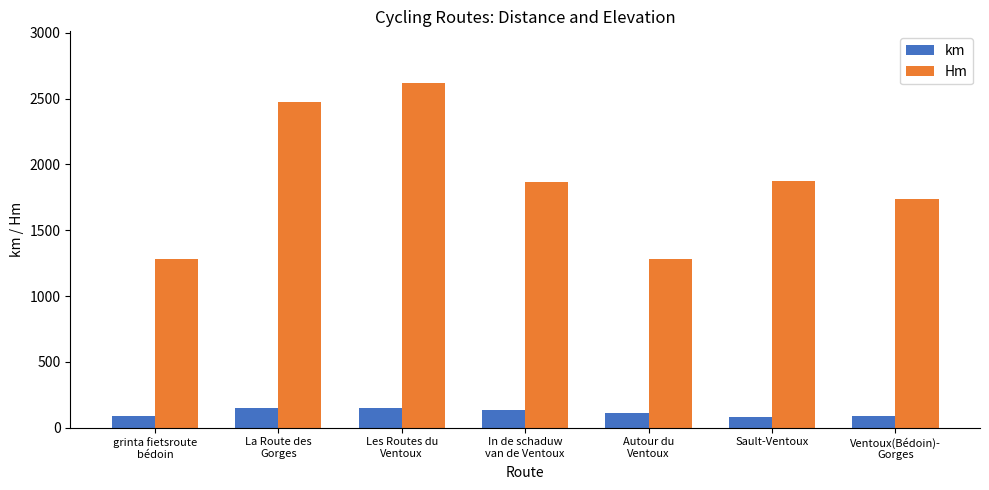

At which category does the chart reach its peak across all series?

Les Routes du
Ventoux